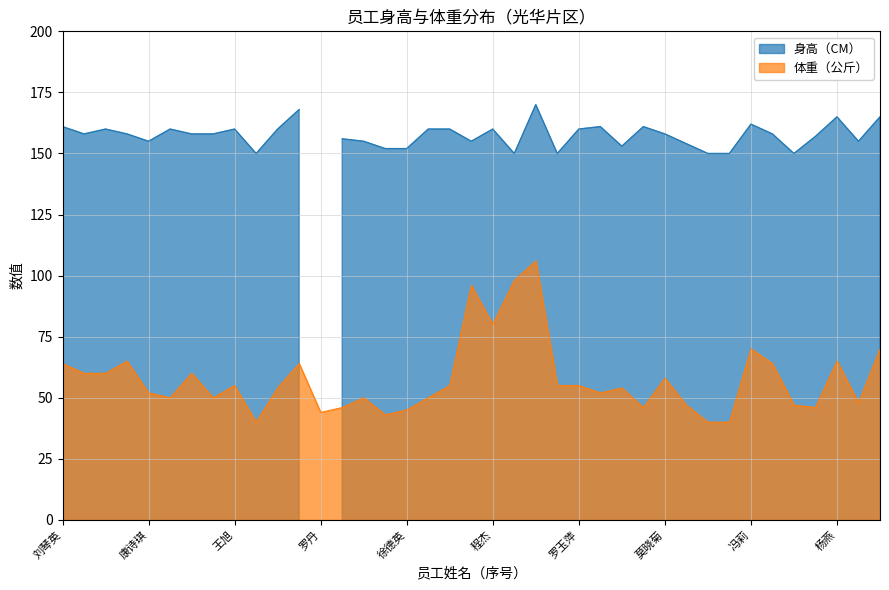

Read the value at 林思敏, to the nearest 10.

40